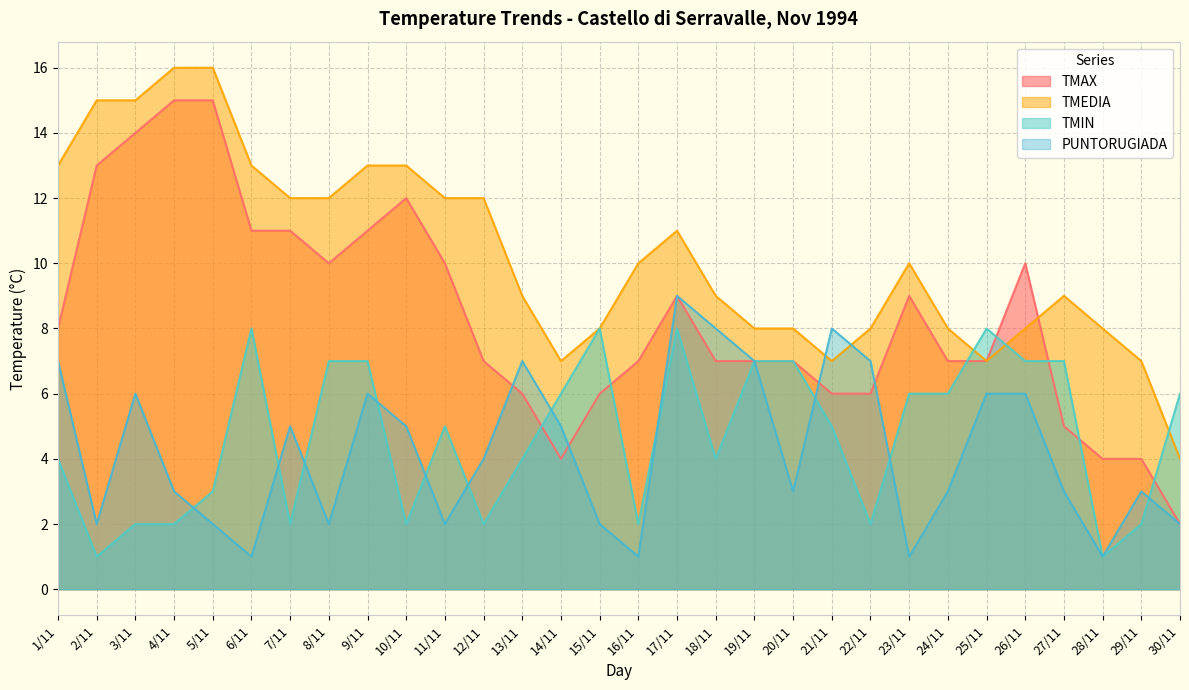

Which series has the largest range (max minus min)?

TMAX